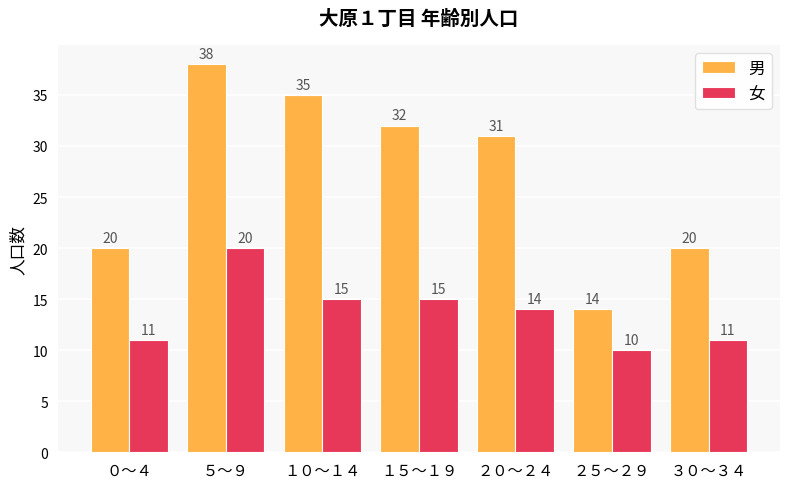

Reading left to right, transcribe all the data shown in this chart.

男: ０～４=20	５～９=38	１０～１４=35	１５～１９=32	２０～２４=31	２５～２９=14	３０～３４=20
女: ０～４=11	５～９=20	１０～１４=15	１５～１９=15	２０～２４=14	２５～２９=10	３０～３４=11